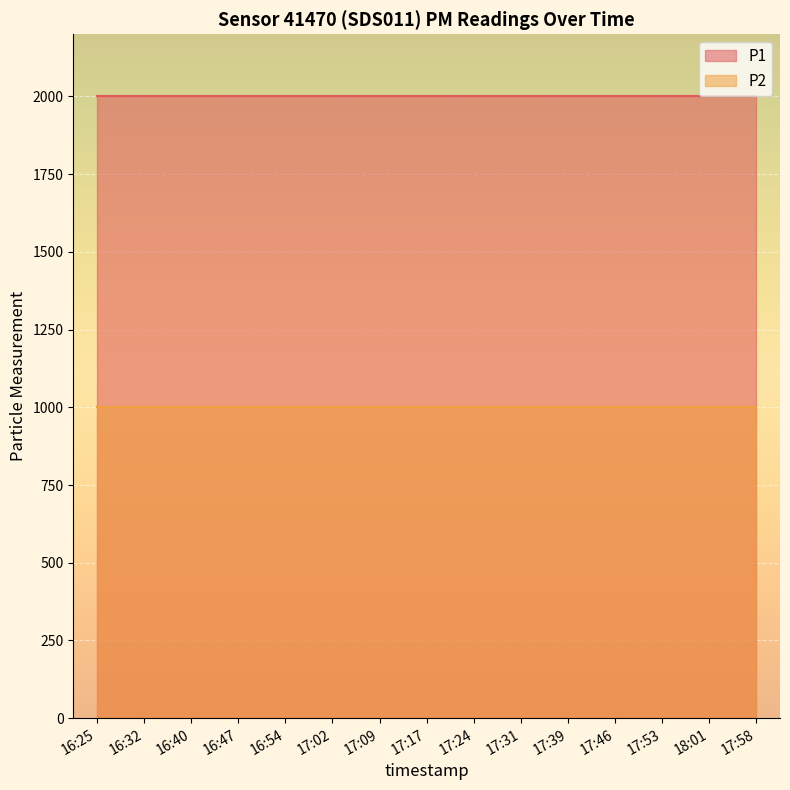

Read the P1 value at 16:40.

1999.9